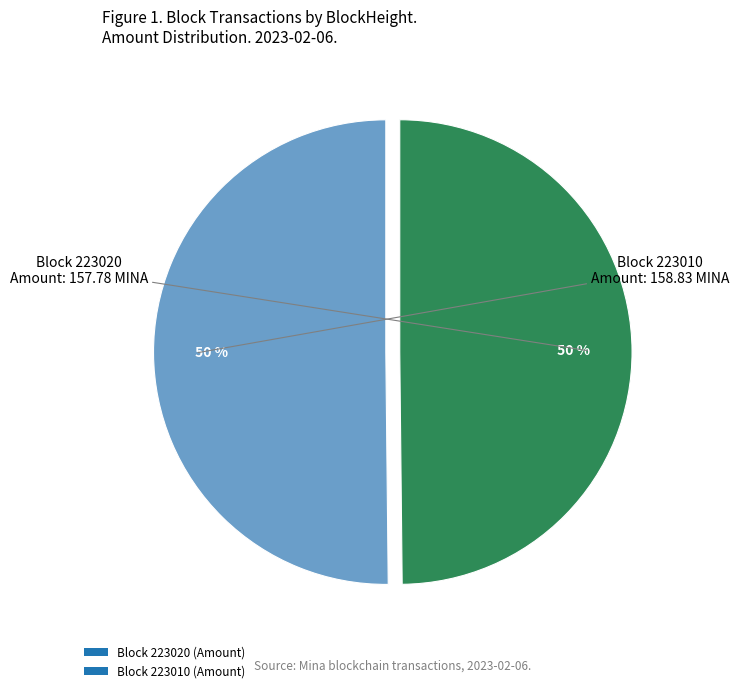

To the nearest percent, what portion does Block 223010 (Amount) represent?

50%